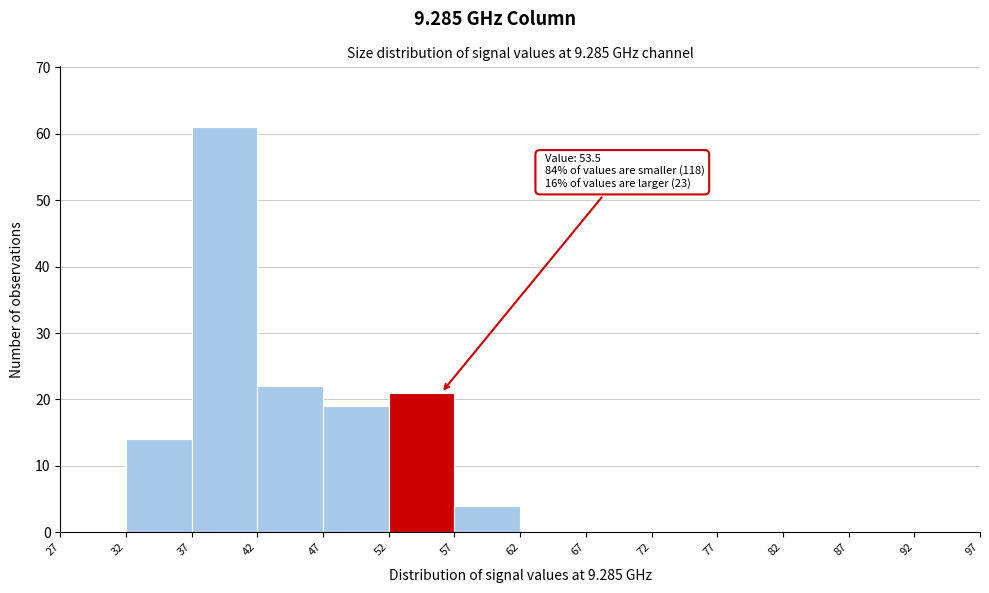

Over which range of the x-axis is the bar tallest?

37 to 42